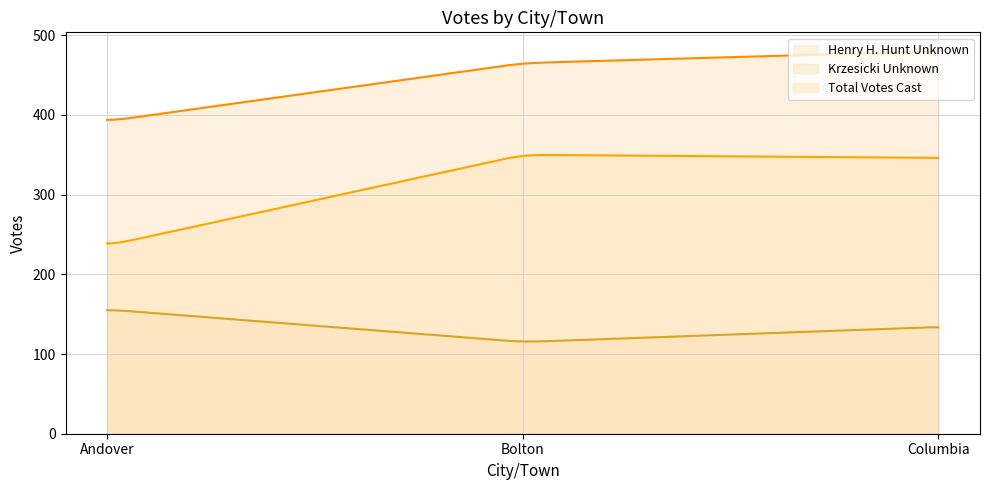

Rank the series by their average value, from lowest to highest.

Krzesicki Unknown, Henry H. Hunt Unknown, Total Votes Cast